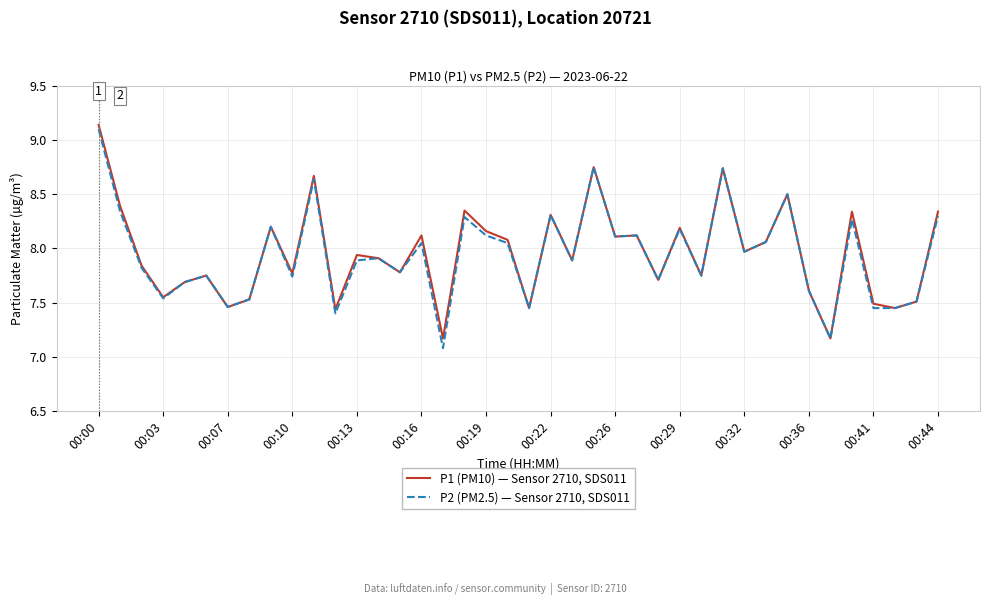

What is the smallest value displayed?

7.1